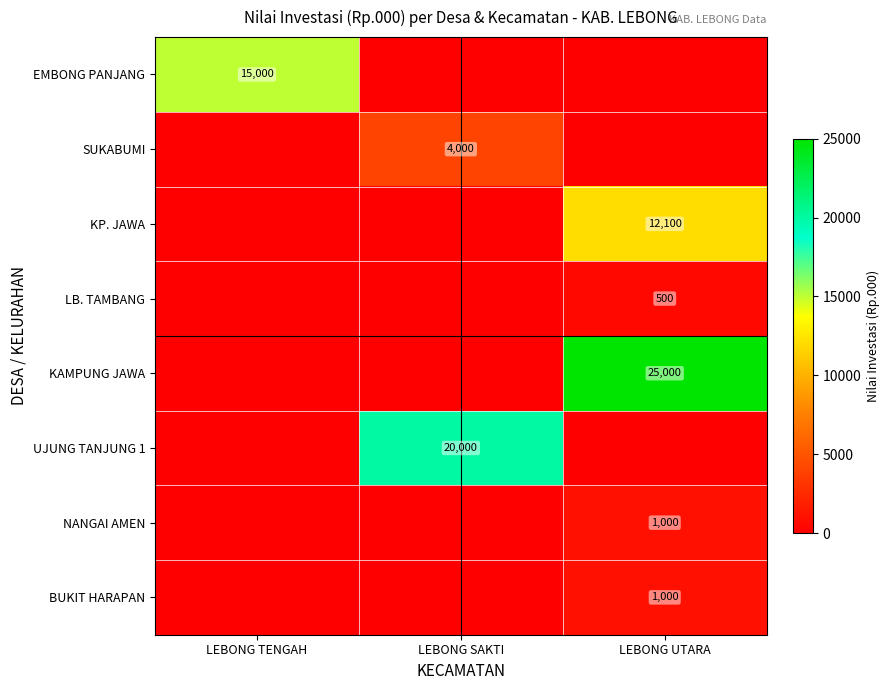

The value of NANGAI AMEN at LEBONG UTARA is 492. True or false?

False